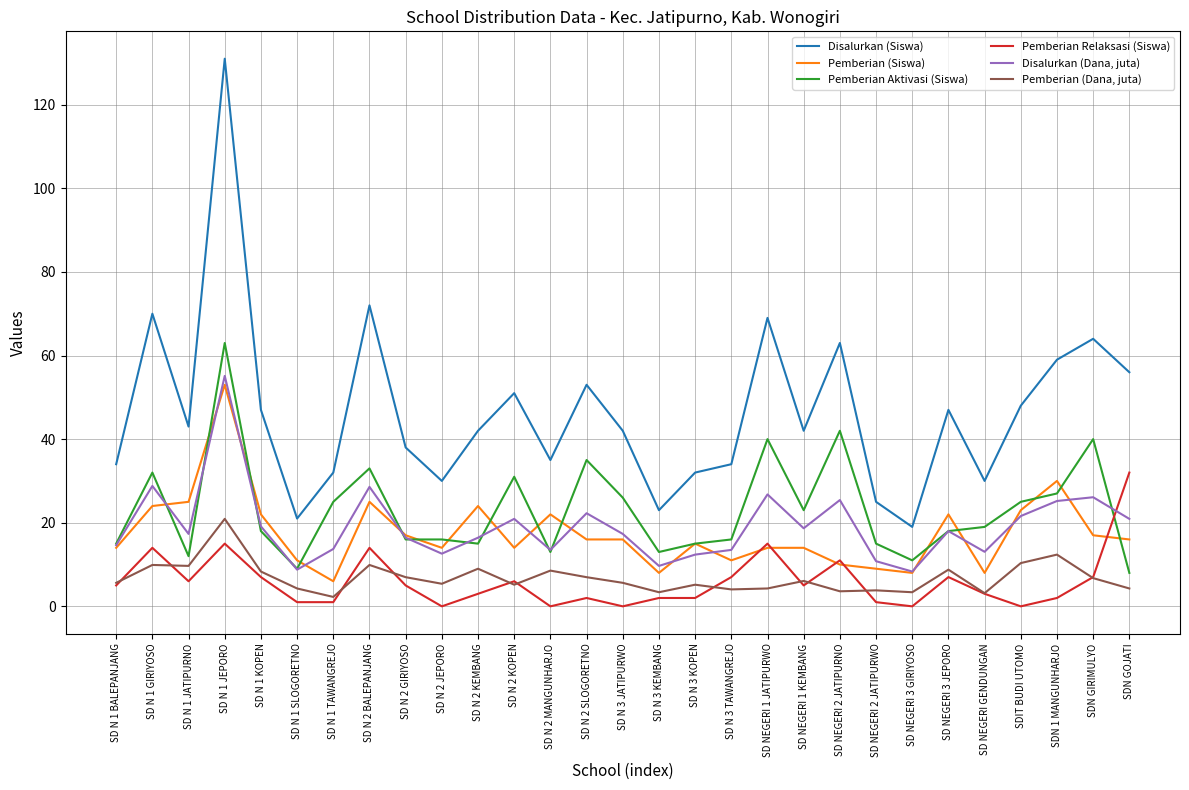

True or false: Disalurkan (Siswa) and Pemberian (Siswa) intersect in this chart.

False